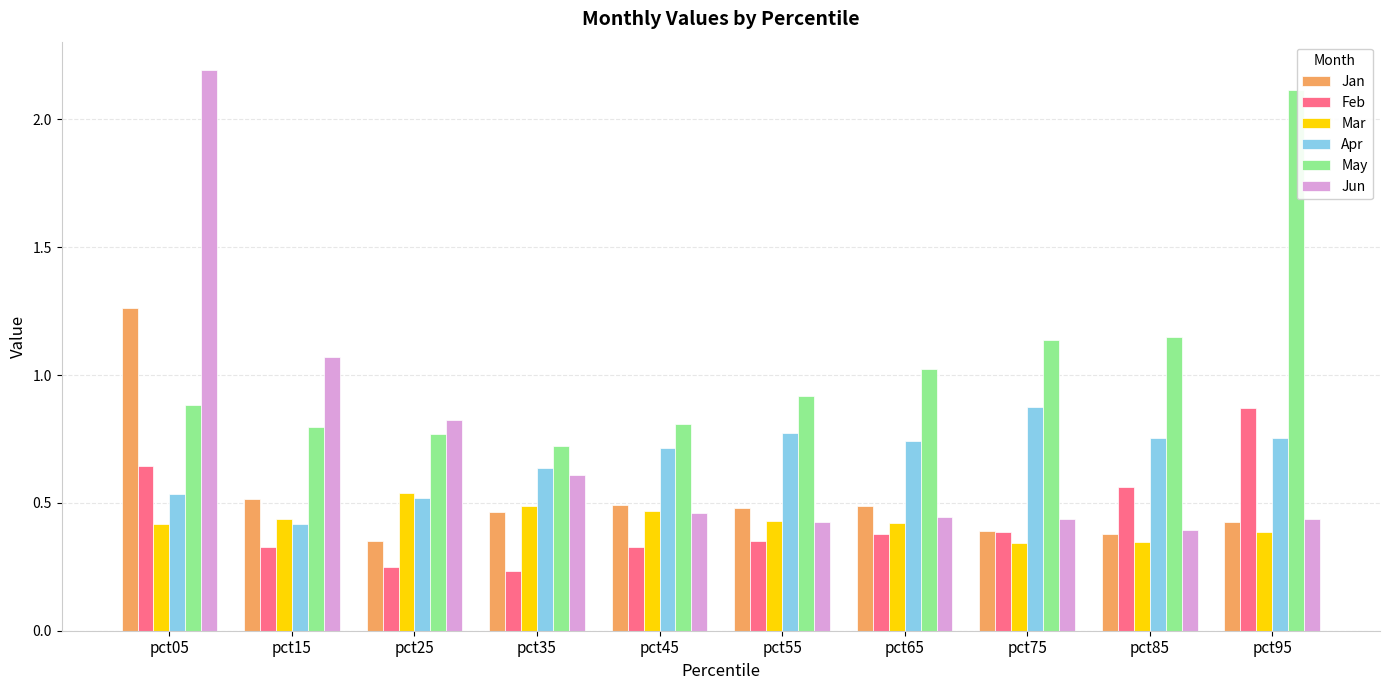

What is the sum of the Apr values at pct95 and pct85?

1.5